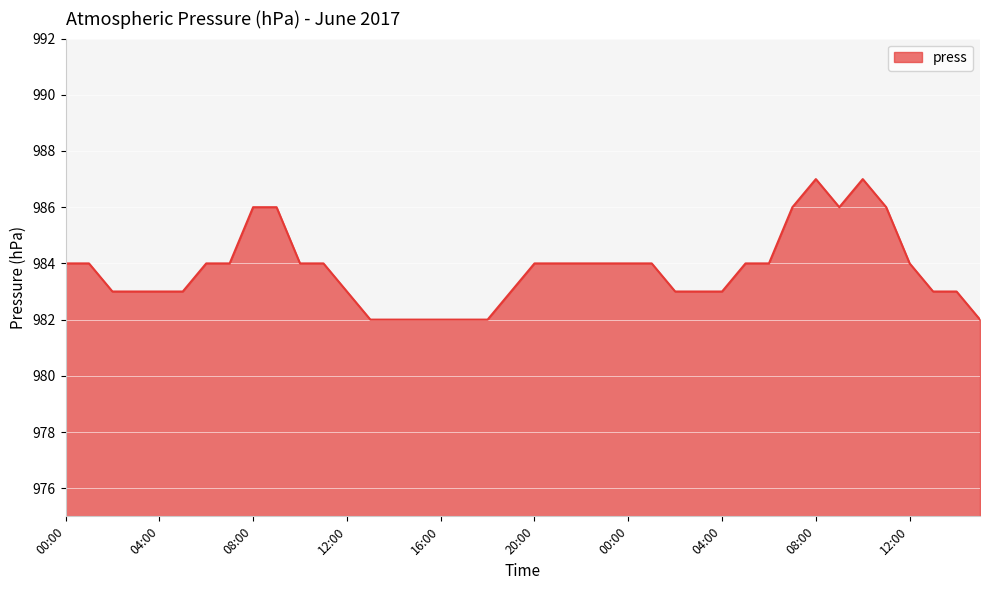

Does the chart have visible grid lines?

Yes